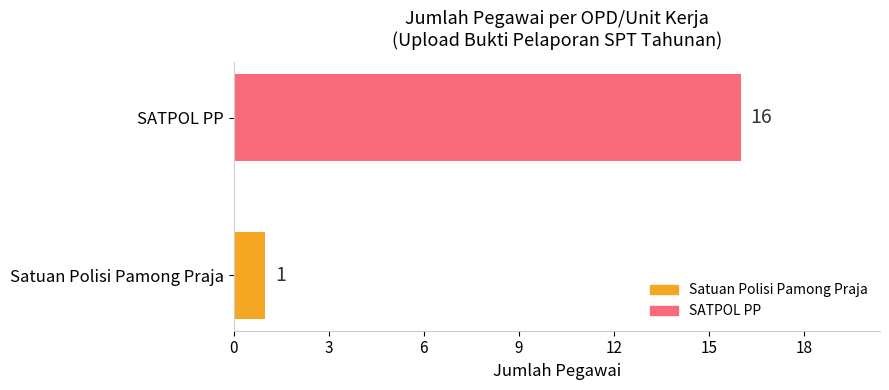

Which has a higher value, Satuan Polisi Pamong Praja or SATPOL PP?

SATPOL PP